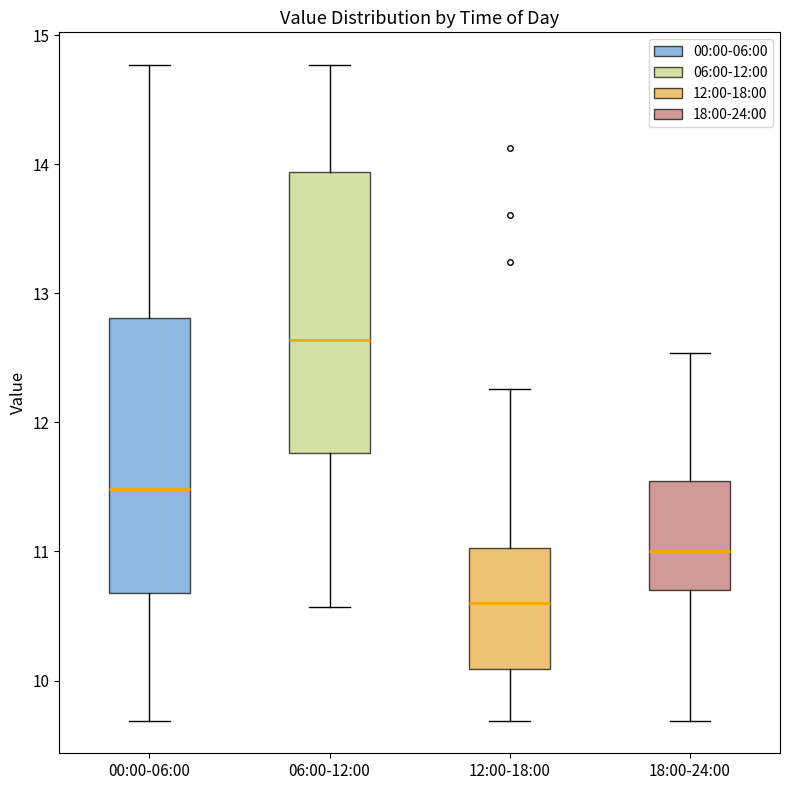

Which box's median line is the lowest?

12:00-18:00